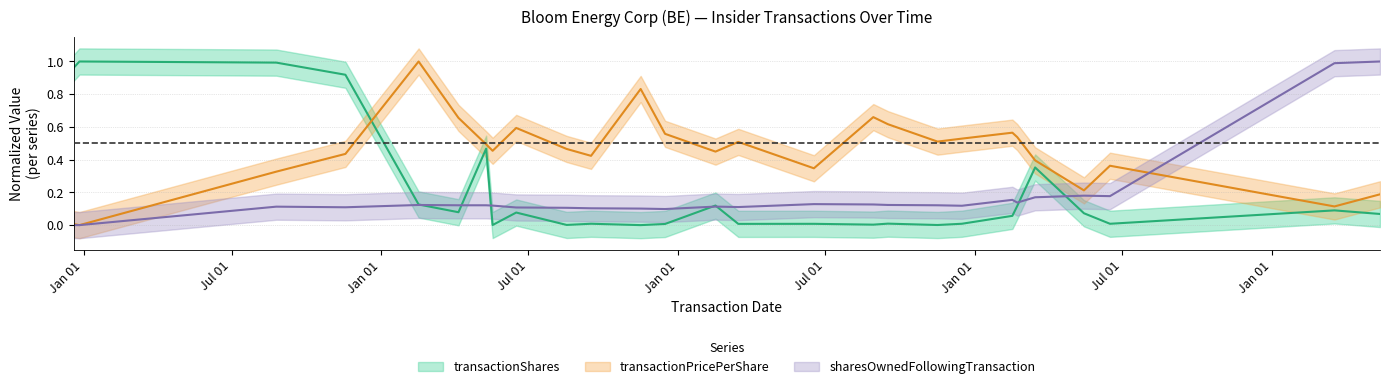

What value does the sharesOwnedFollowingTransaction series have at 2021-09-16?

0.1